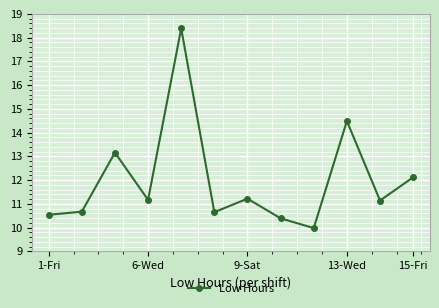

What is the value of the 8th point from the left?

10.4